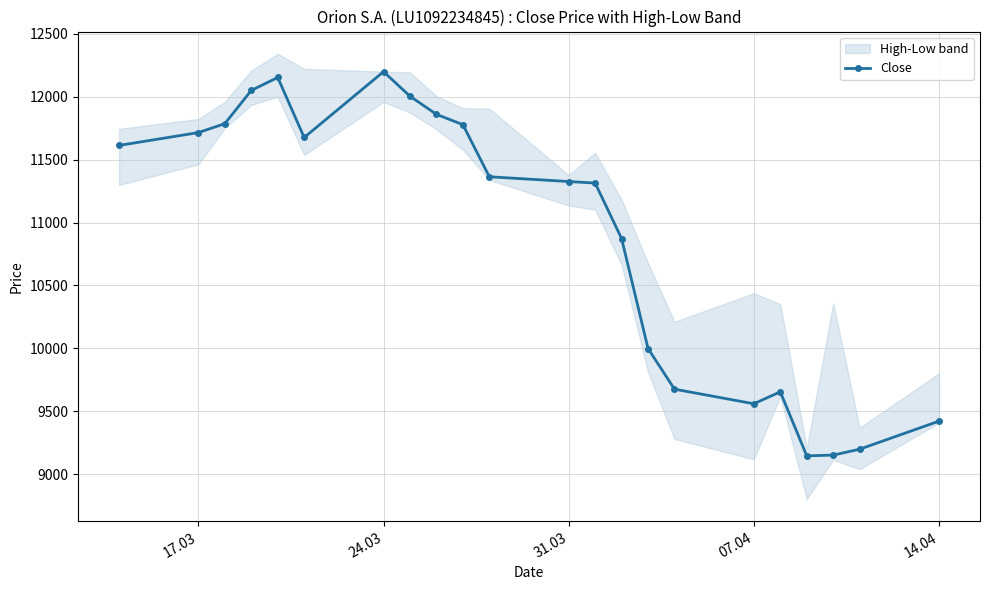

True or false: Close has more than 1 interior local peaks.

True